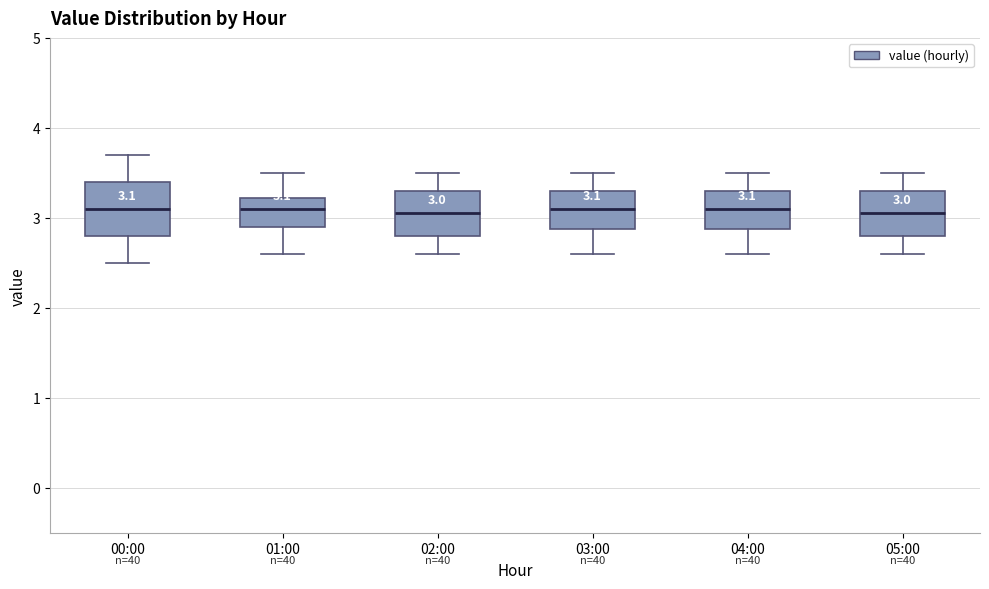

Comparing the boxes themselves (not the whiskers), which one is the tallest?

00:00